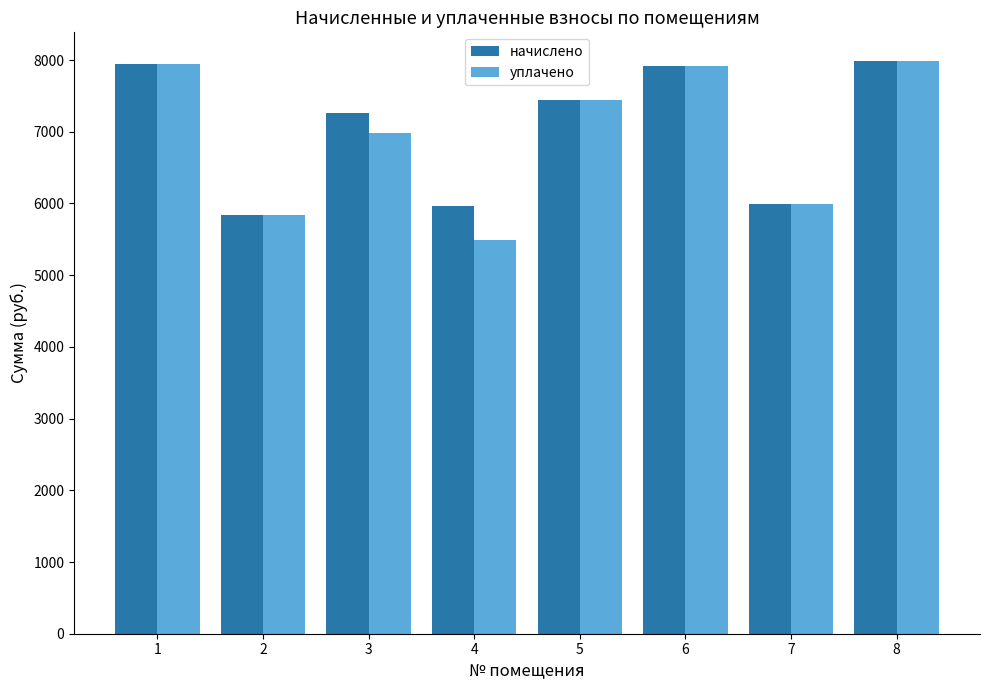

Is it true that начислено equals 5959.7 at 4?

True